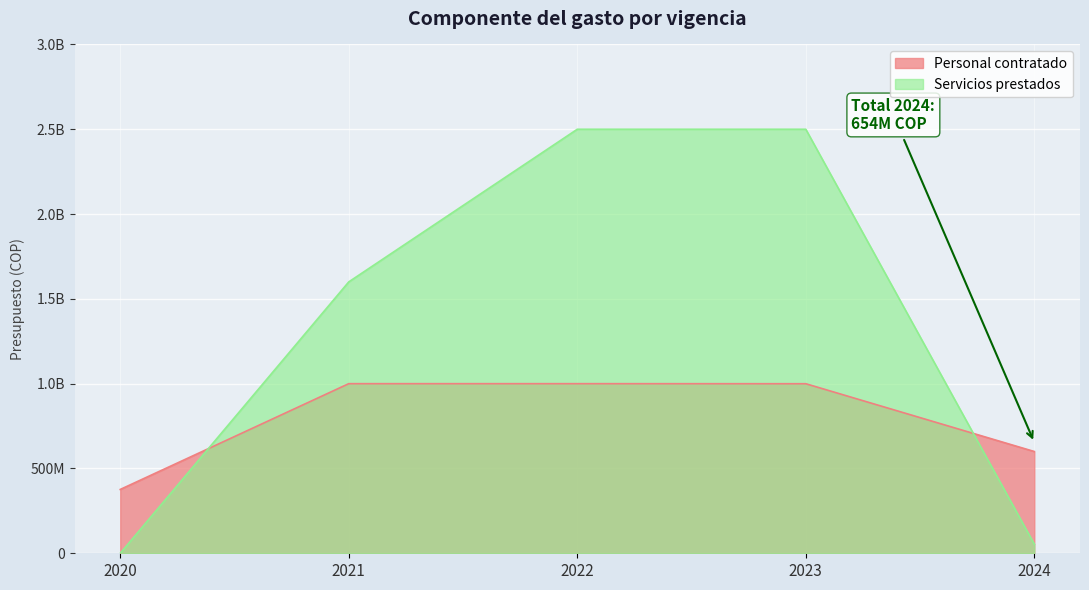

Rank the series by their average value, from highest to lowest.

Servicios prestados, Personal contratado